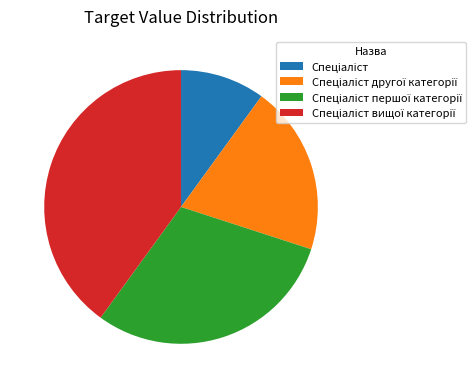

Does any single category account for the majority?

No